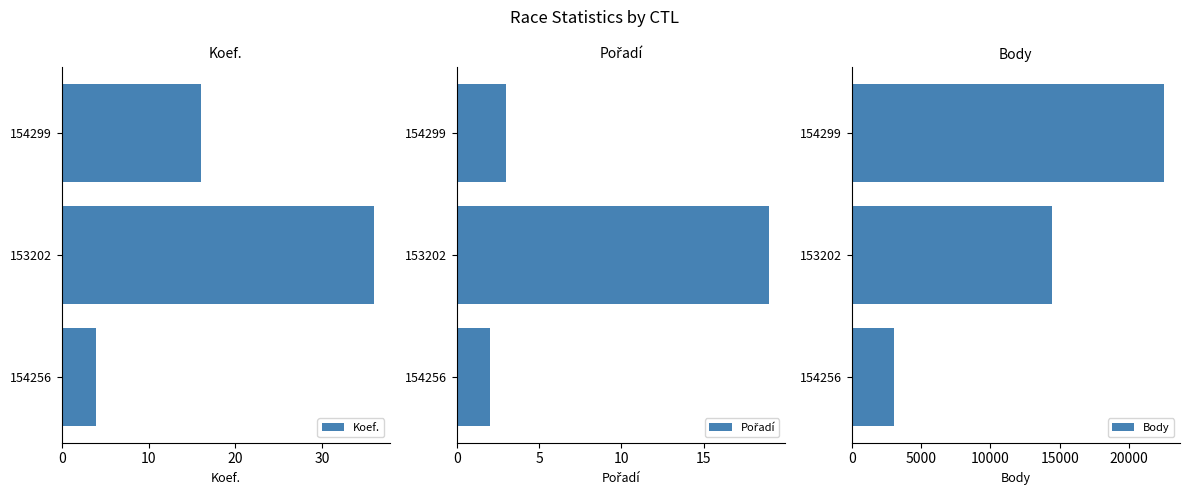

Is it true that Koef. equals 4 at 154256?

True